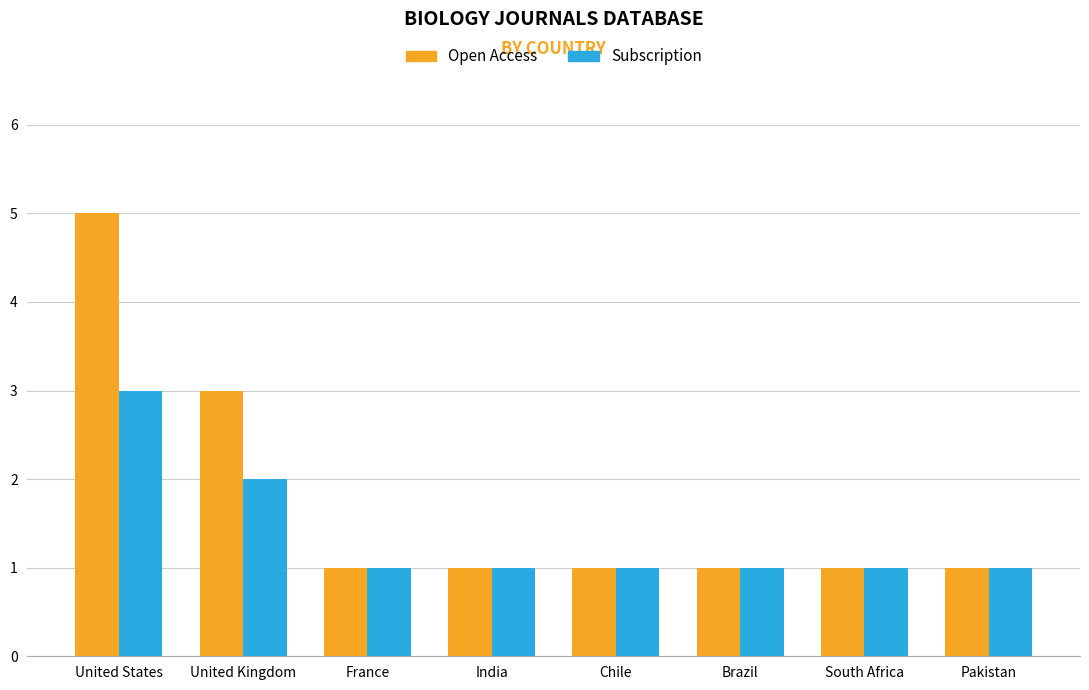

What is the lowest value of the Open Access series?

1